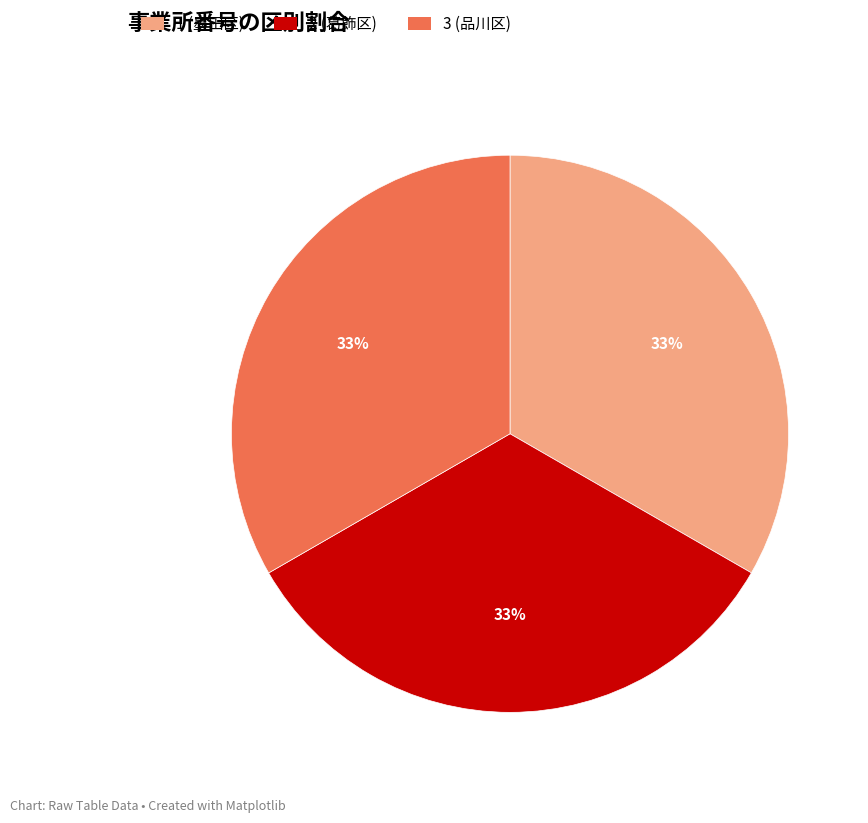

Do 1 and 3 together represent more than half of the pie?

Yes